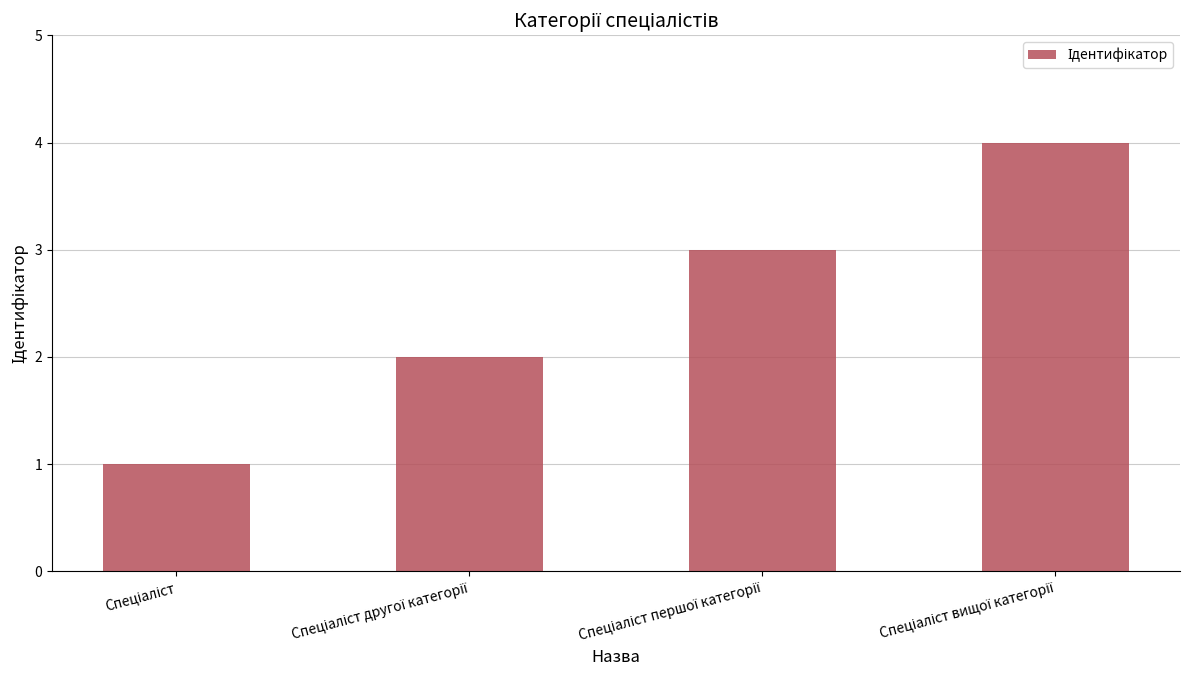

What is the maximum value shown in the chart?

4